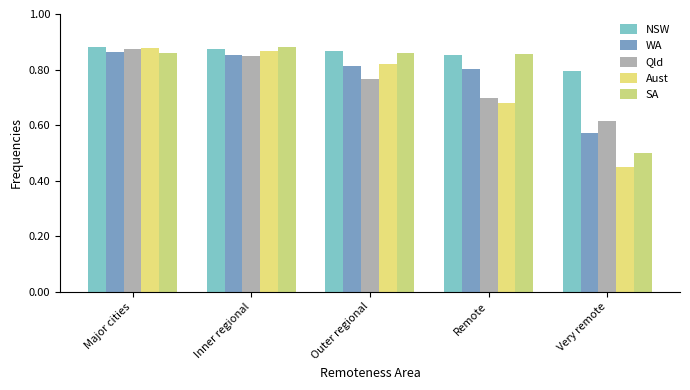

Read the WA value at Outer regional.

0.8